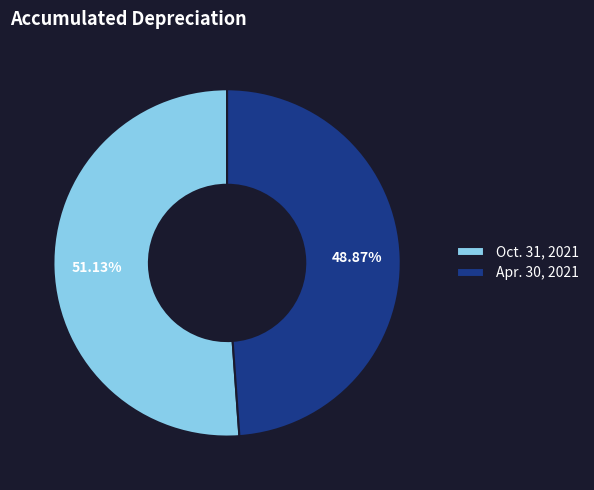

What percentage do Apr. 30, 2021 and Oct. 31, 2021 together represent?

100.0%